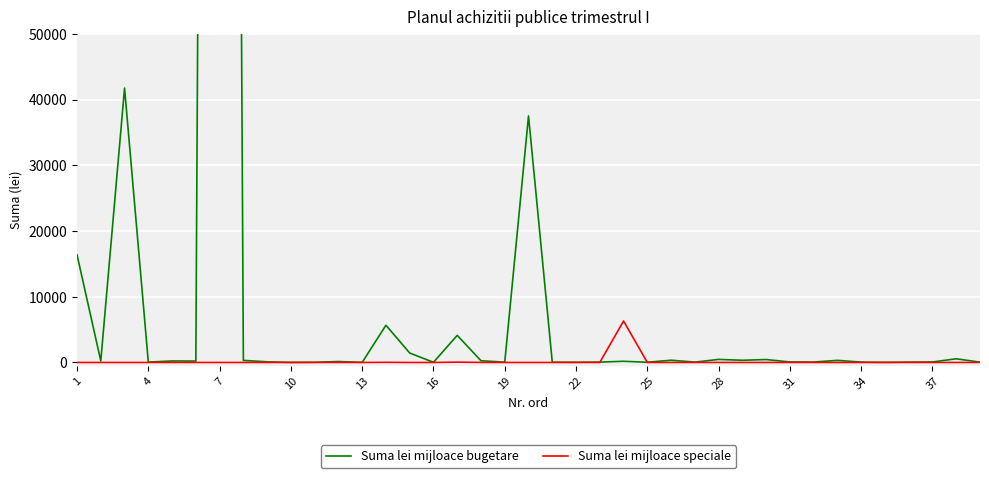

Rank the series by their maximum value, from lowest to highest.

Suma lei mijloace speciale, Suma lei mijloace bugetare